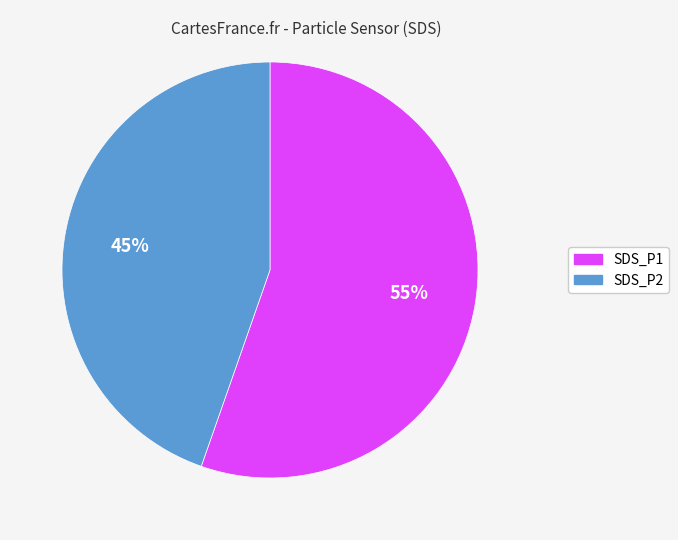

Between SDS_P2 and SDS_P1, which is larger?

SDS_P1